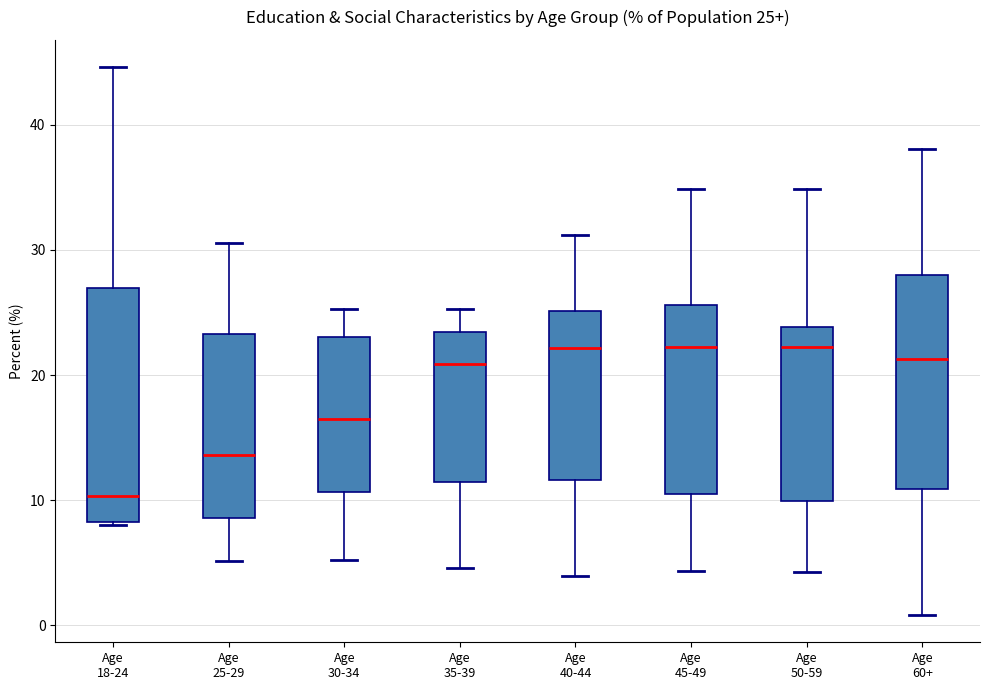

Which box is the tallest, from its lower edge to its upper edge?

Age 18-24